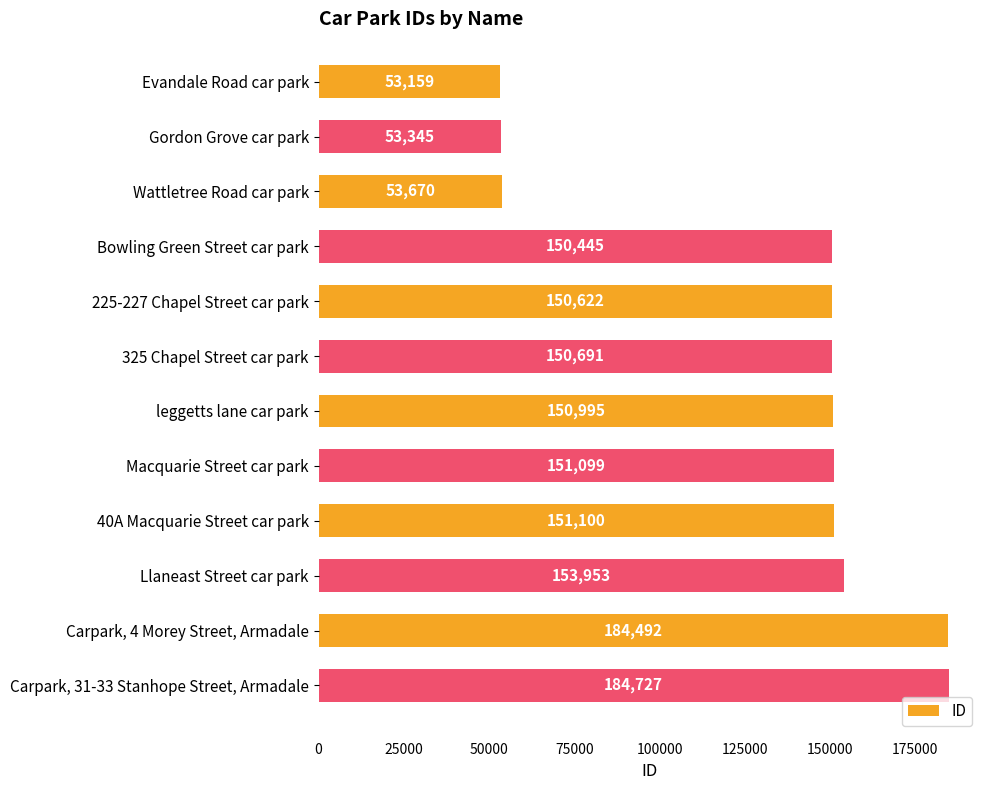

What is the difference between the maximum and minimum values?

131568